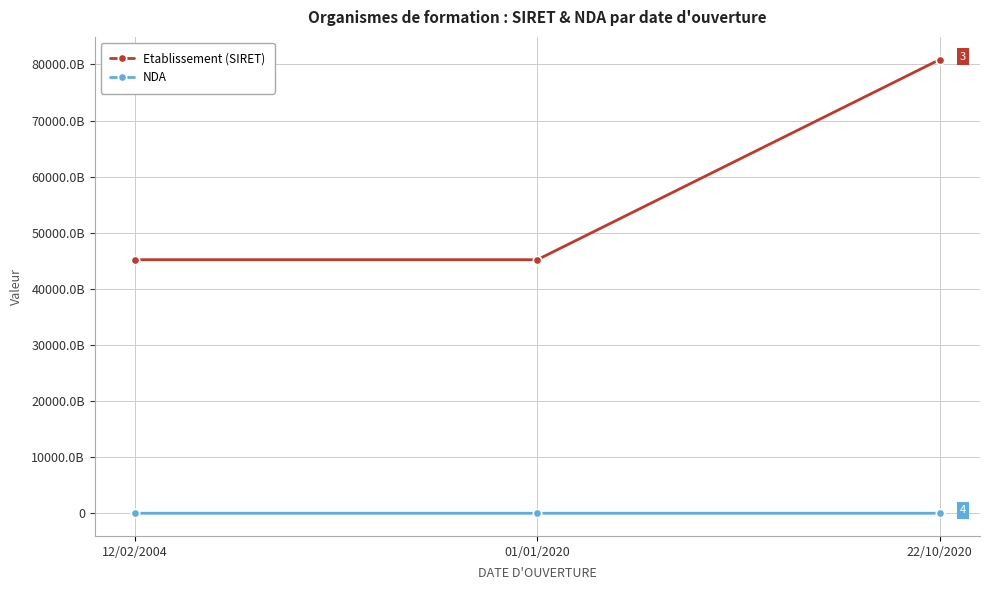

The NDA series shows 11930858093 at 22/10/2020. True or false?

True